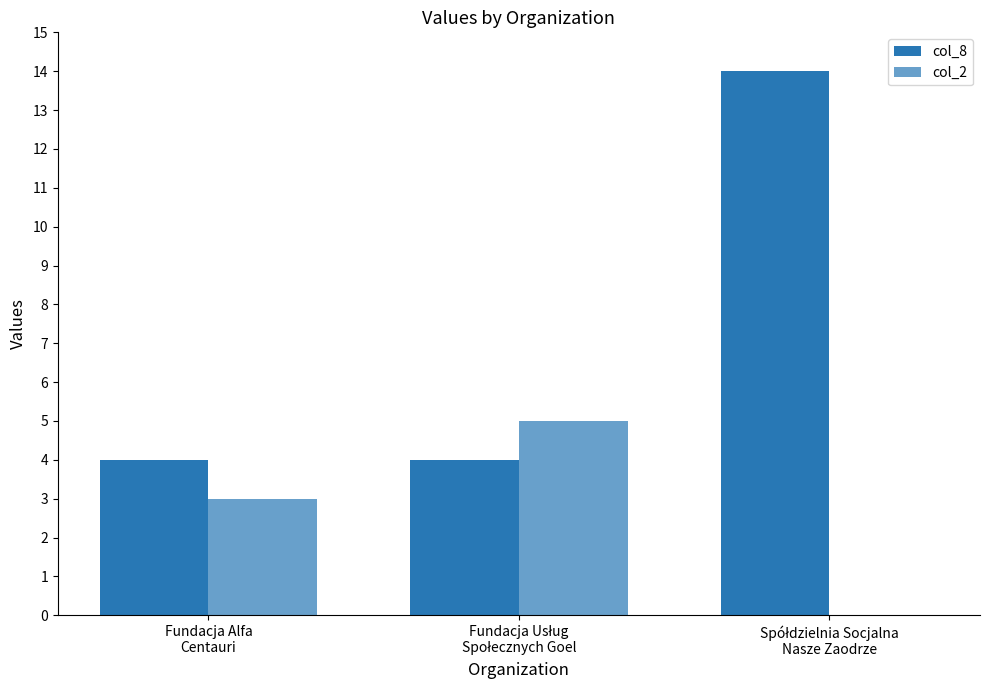

What position from the right is Fundacja Usług
Społecznych Goel?

2